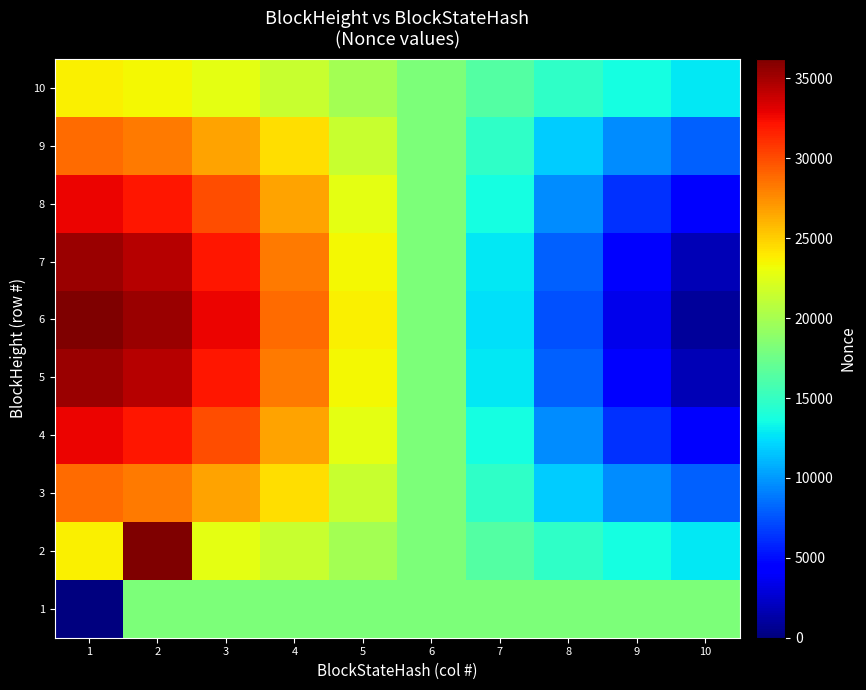

How many data points does each series have?

10